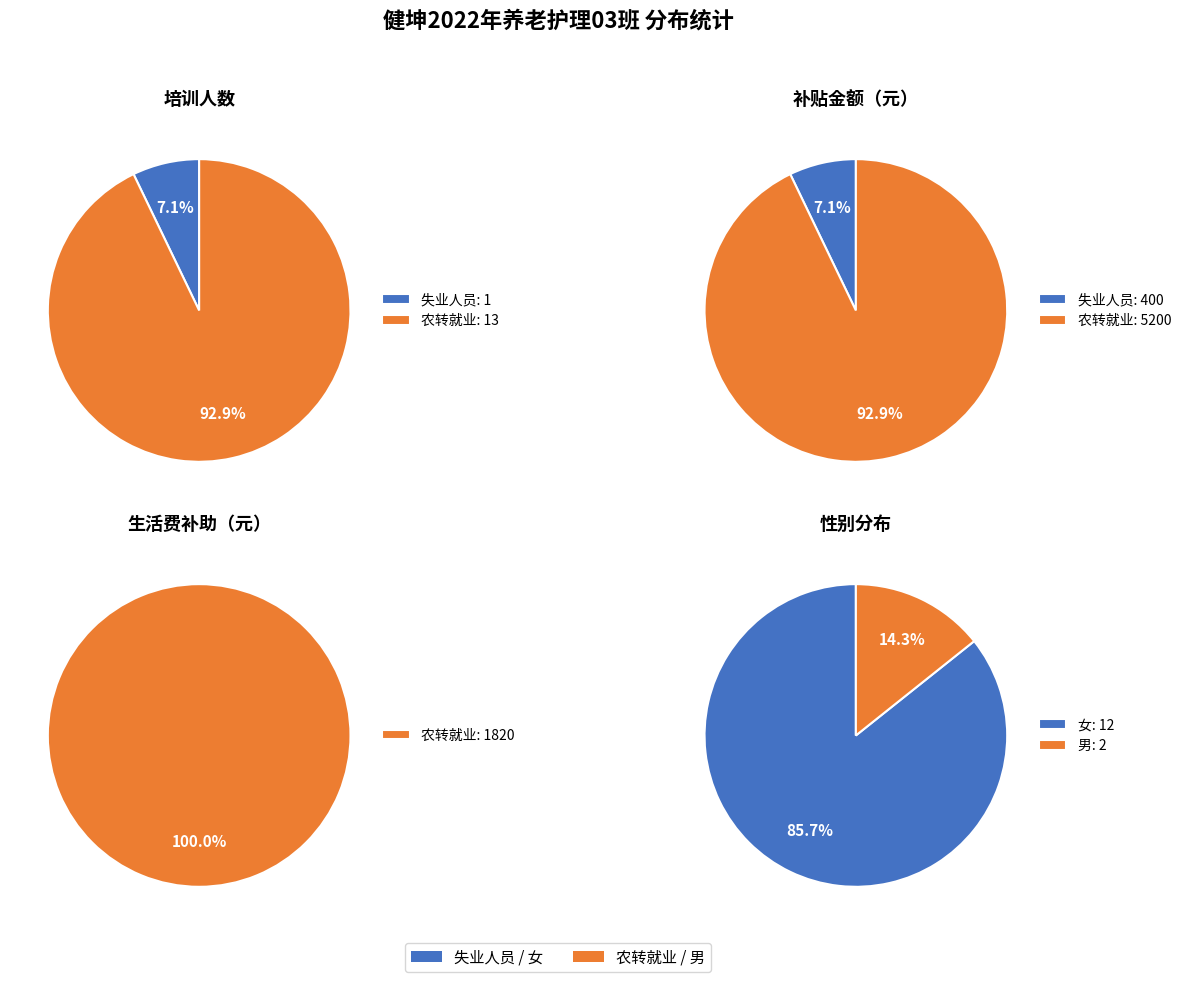

To the nearest percent, what is the difference between the largest and smallest slice percentages?

86%